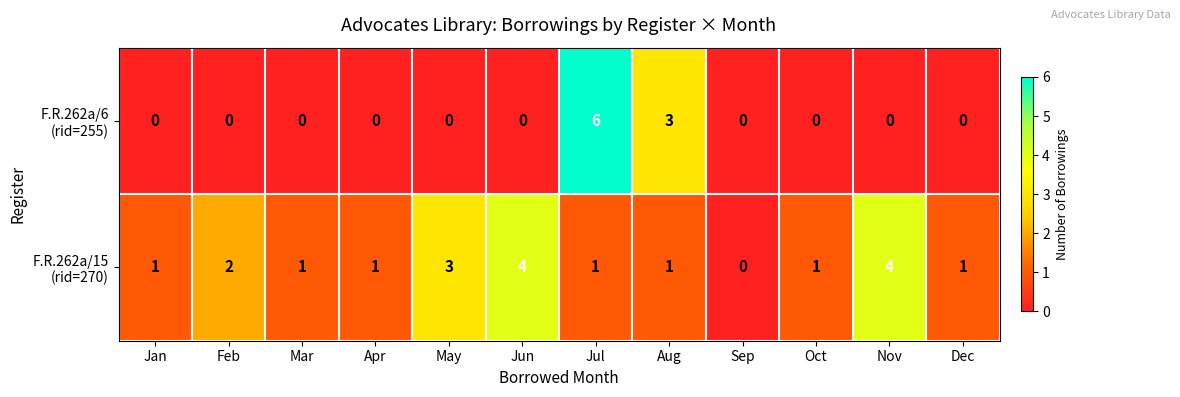

Which category has the highest value across all series?

Jul